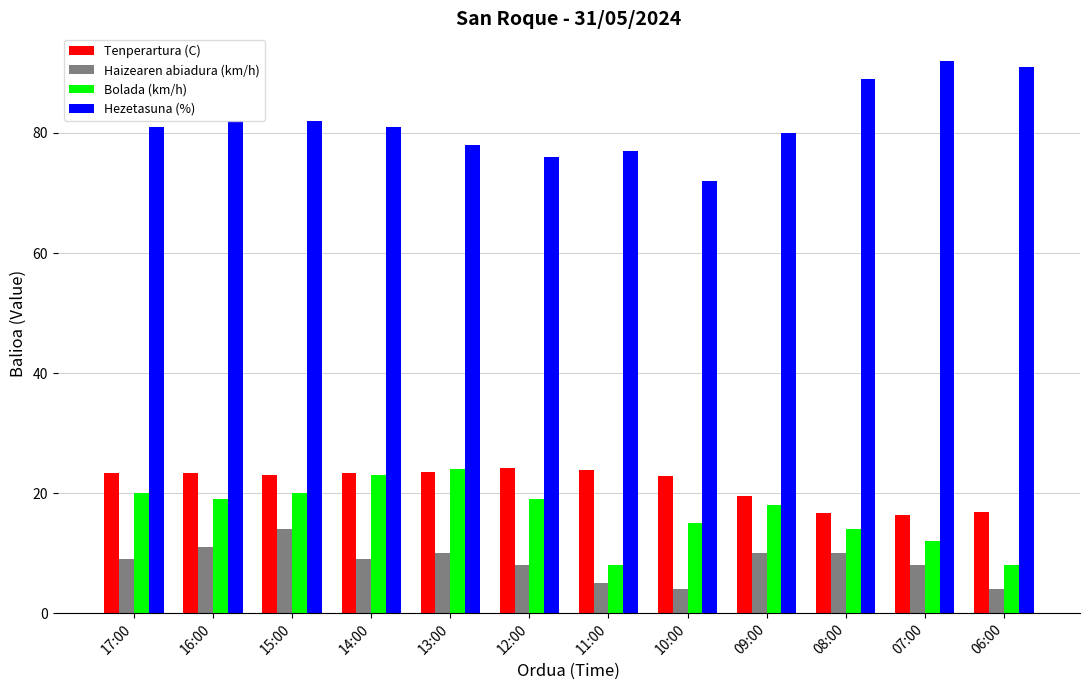

What is the smallest value displayed?

4.0